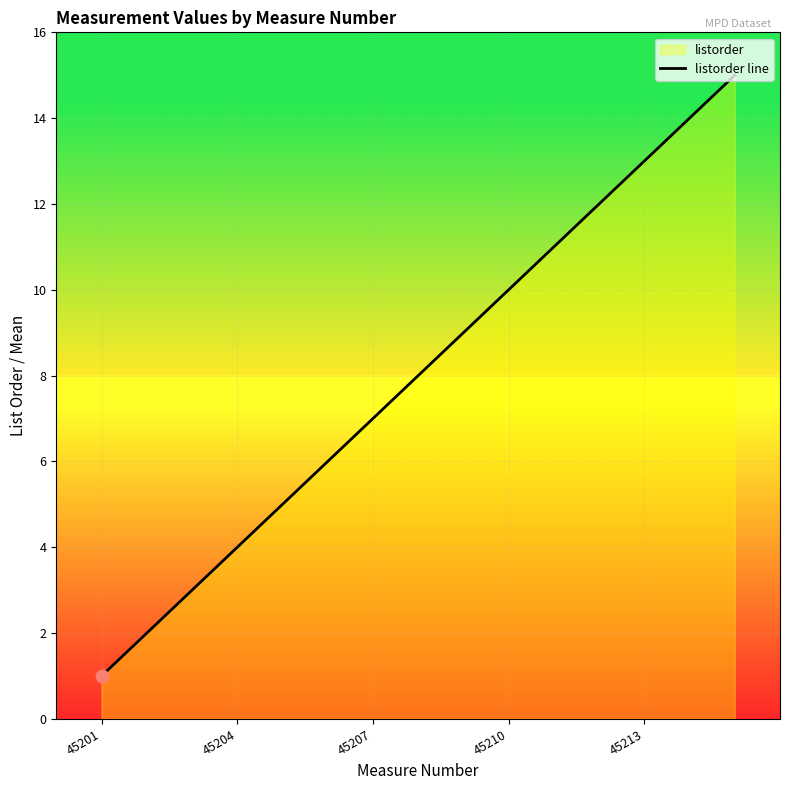

Which has a higher value, 45213 or 45204?

45213